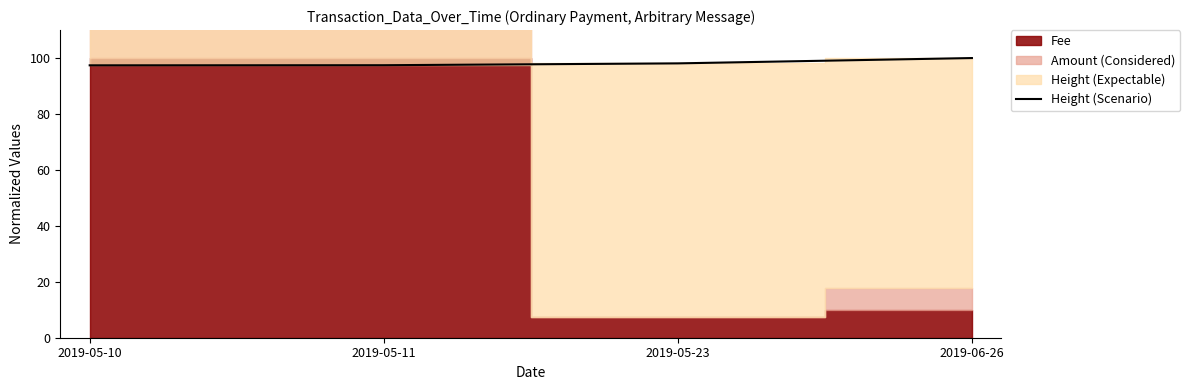

Which has a higher value, 2019-06-26 or 2019-05-23?

2019-06-26